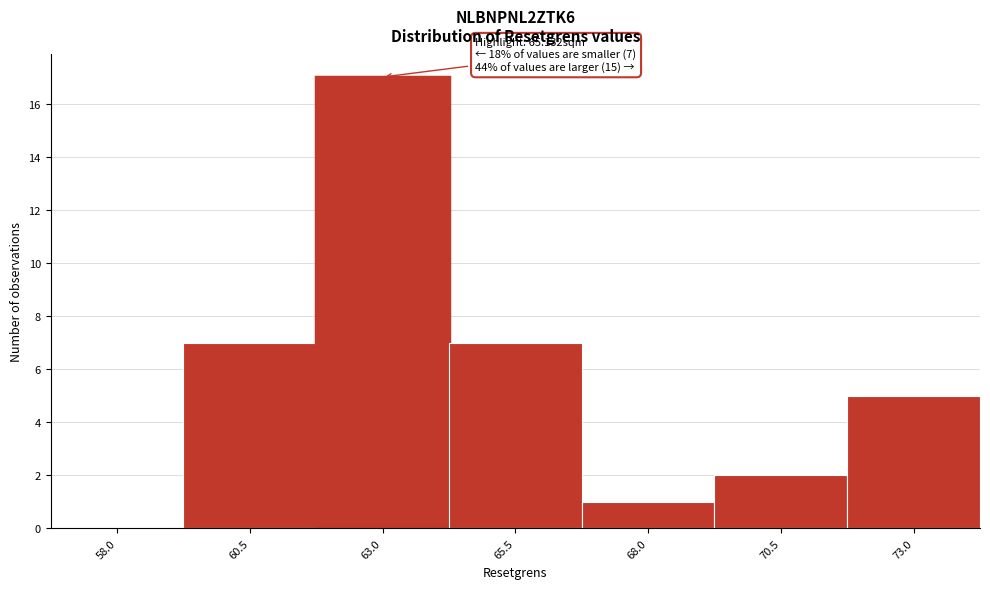

Reading left to right, list all the values displayed in this chart.

58.0=0	60.5=7	63.0=17	65.5=7	68.0=1	70.5=2	73.0=5